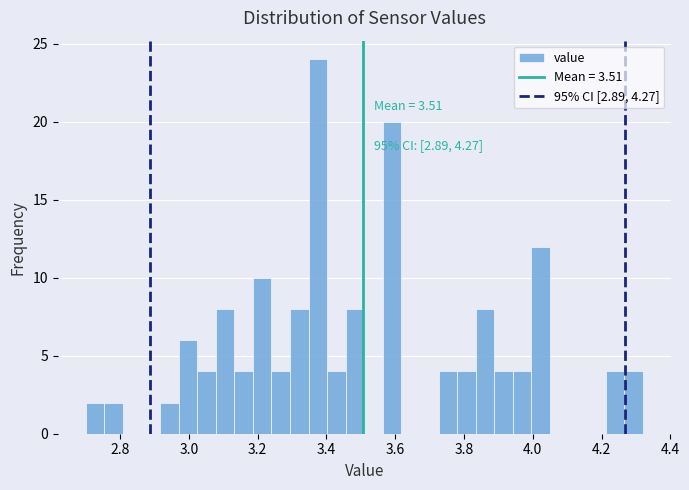

Read against the x-axis, roughly where is the centre of the tallest bar?

3.38